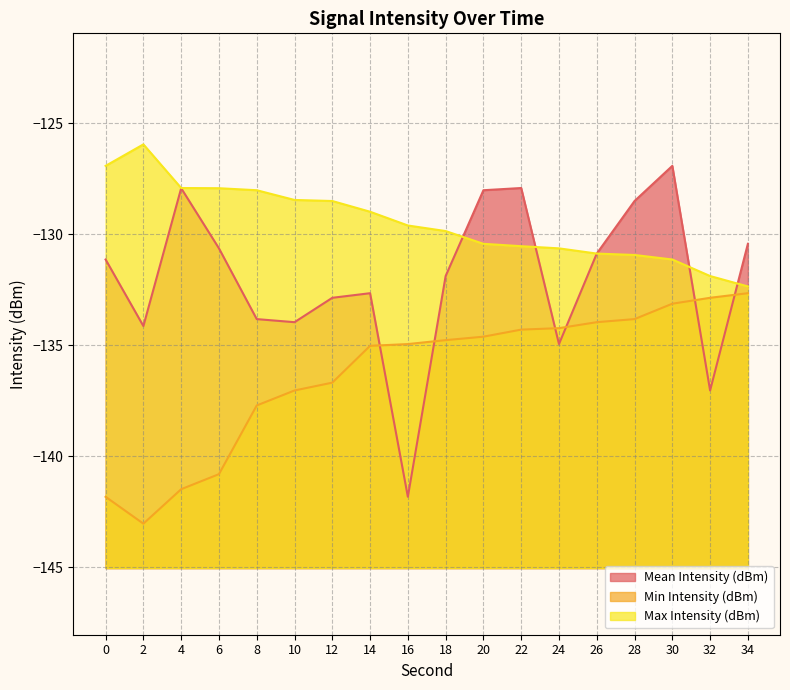

Where does the Min Intensity (dBm) series first go above -134?

26